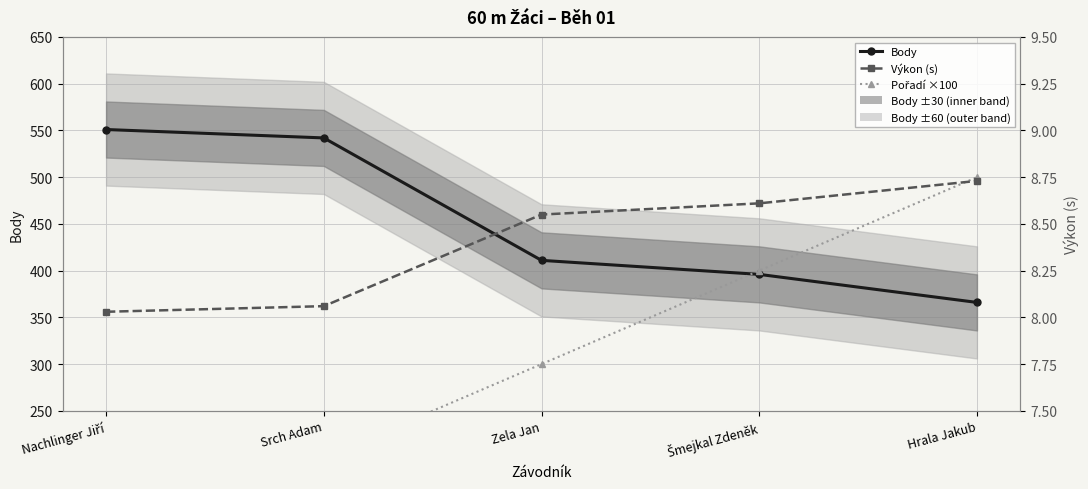

The value of Výkon (s) at Šmejkal Zdeněk is 13.5. True or false?

False